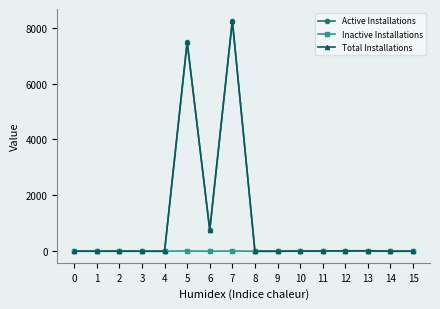

At which category does the chart reach its peak across all series?

7